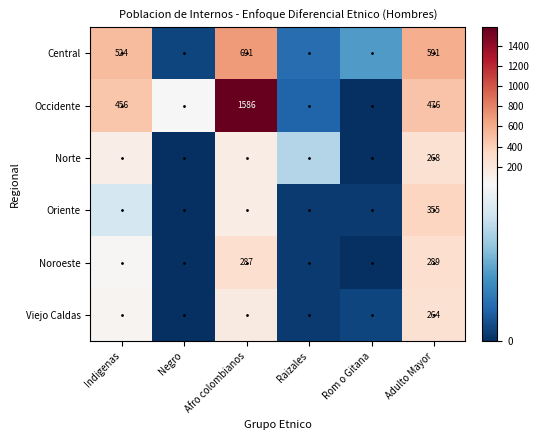

The value of Oriente at Adulto Mayor is 103. True or false?

False